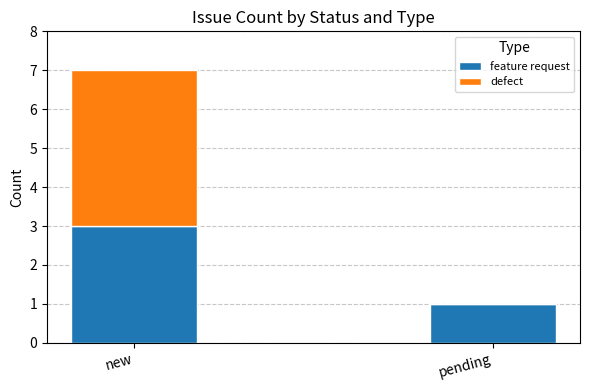

Read the feature request value at pending.

1